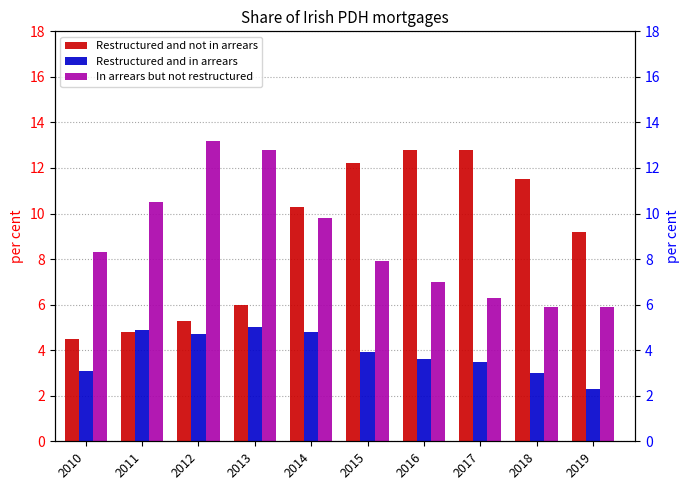

What are all the series names shown in the legend?

Restructured and not in arrears, Restructured and in arrears, In arrears but not restructured